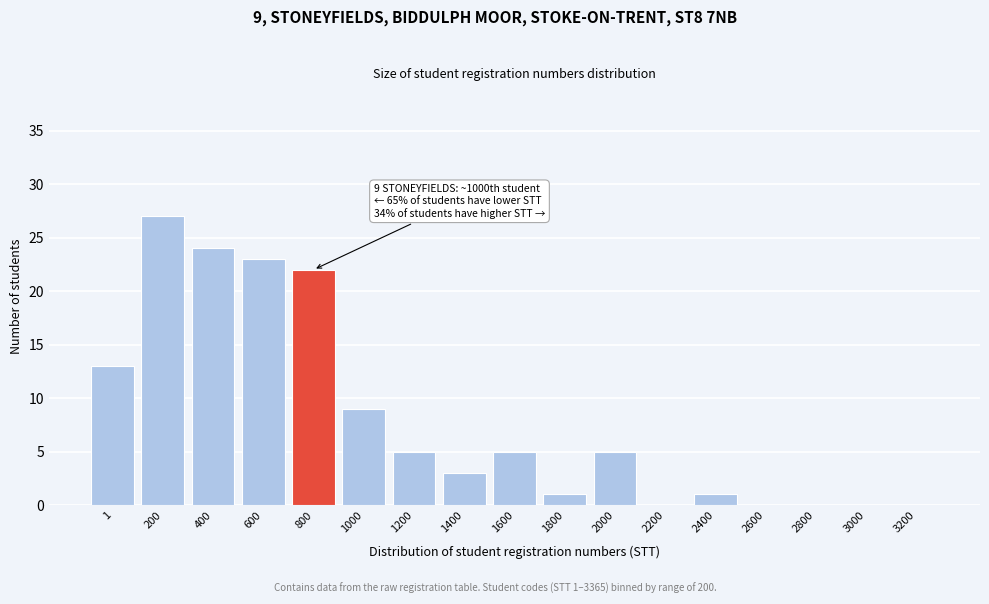

Reading left to right, what are all the values shown in this chart?

1=13	200=27	400=24	600=23	800=22	1000=9	1200=5	1400=3	1600=5	1800=1	2000=5	2200=0	2400=1	2600=0	2800=0	3000=0	3200=0